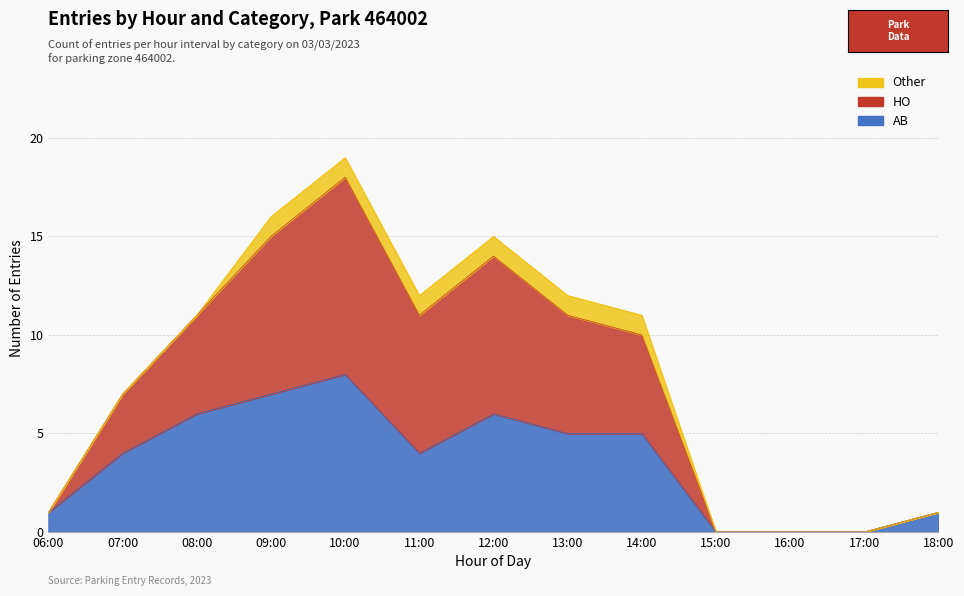

Does the chart display data point markers on the line(s)?

No